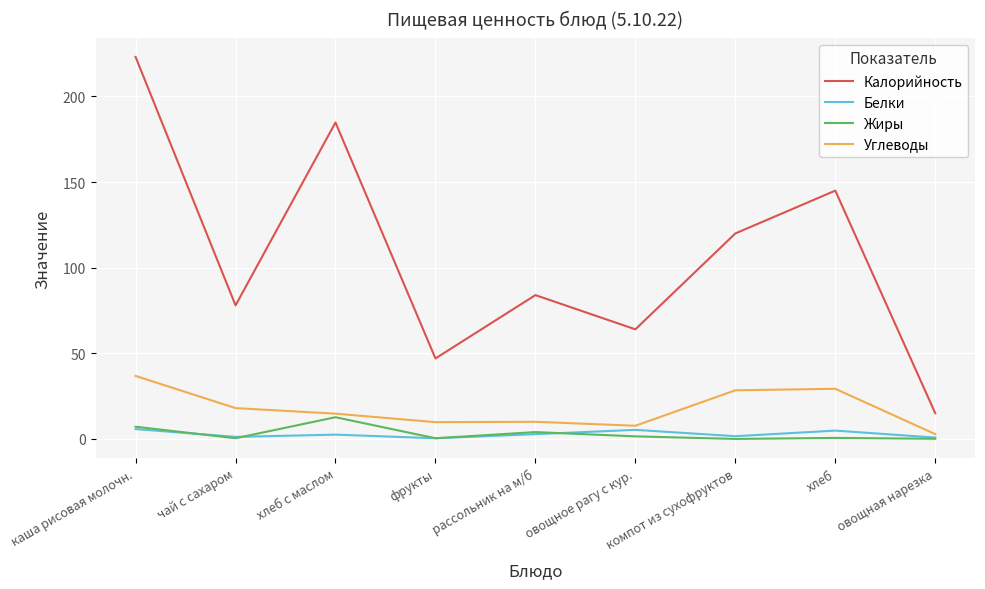

At which category is the sum across all series the highest?

каша рисовая молочн.